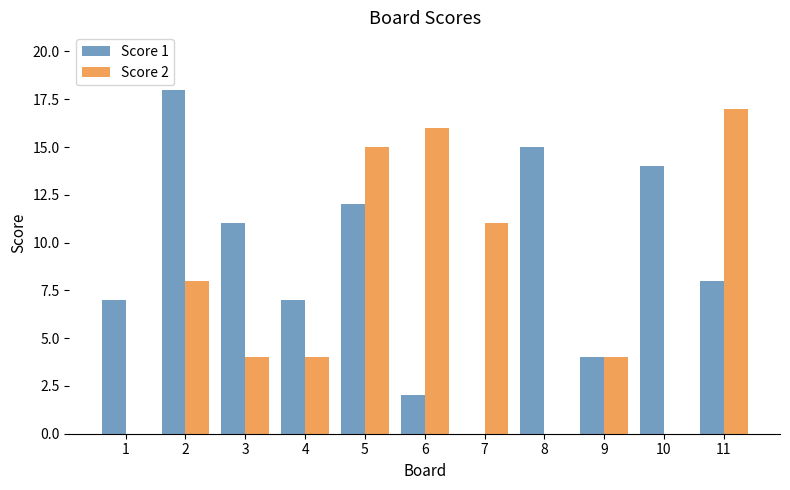

Which series has the largest range (max minus min)?

Score 1